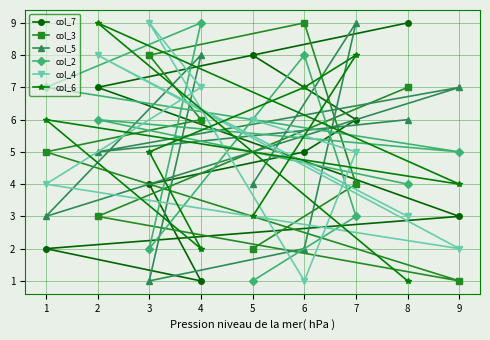

How many col_4 values are between 3 and 7?

5